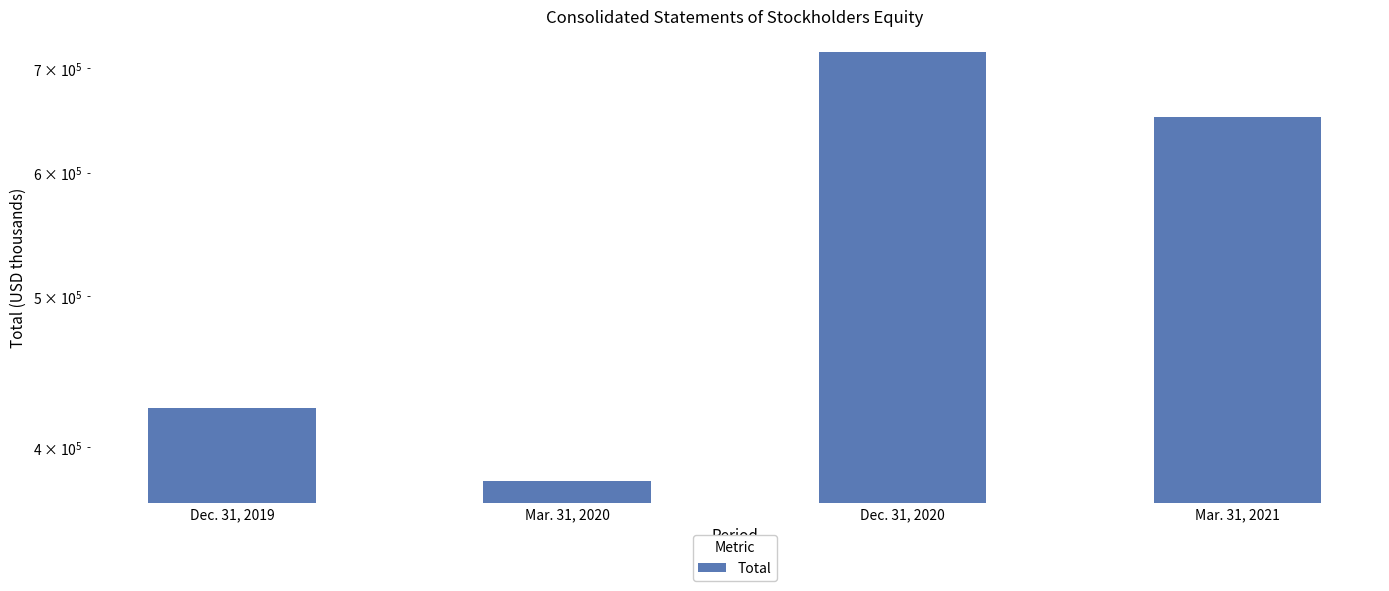

Reading right to left, extract all data points from this chart.

650951	716852	380333	423942